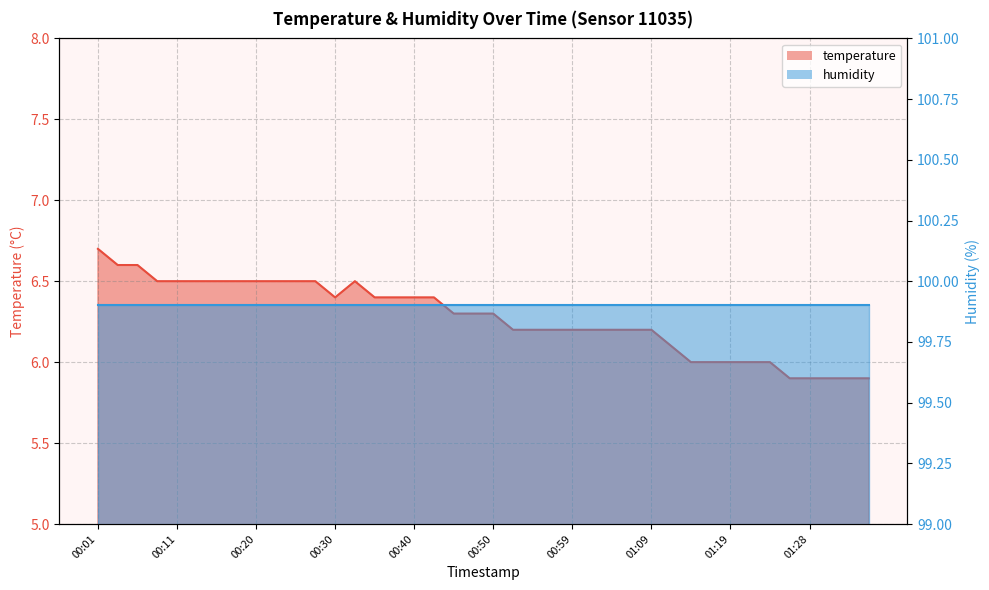

The value at 01:33 is 5.9. True or false?

True